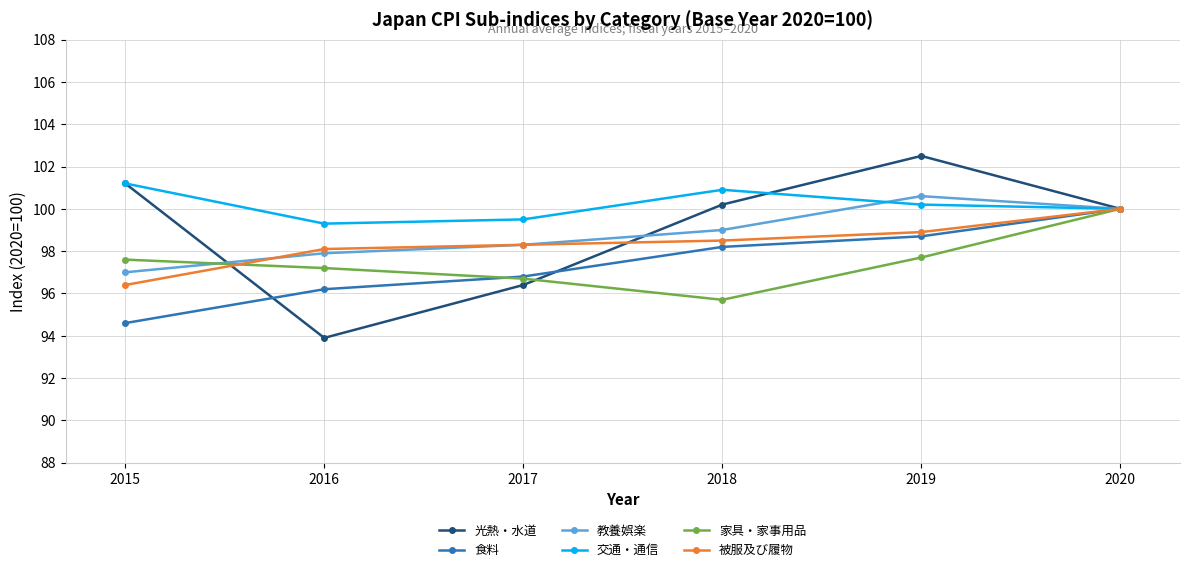

What are all the series names shown in the legend?

光熱・水道, 食料, 教養娯楽, 交通・通信, 家具・家事用品, 被服及び履物